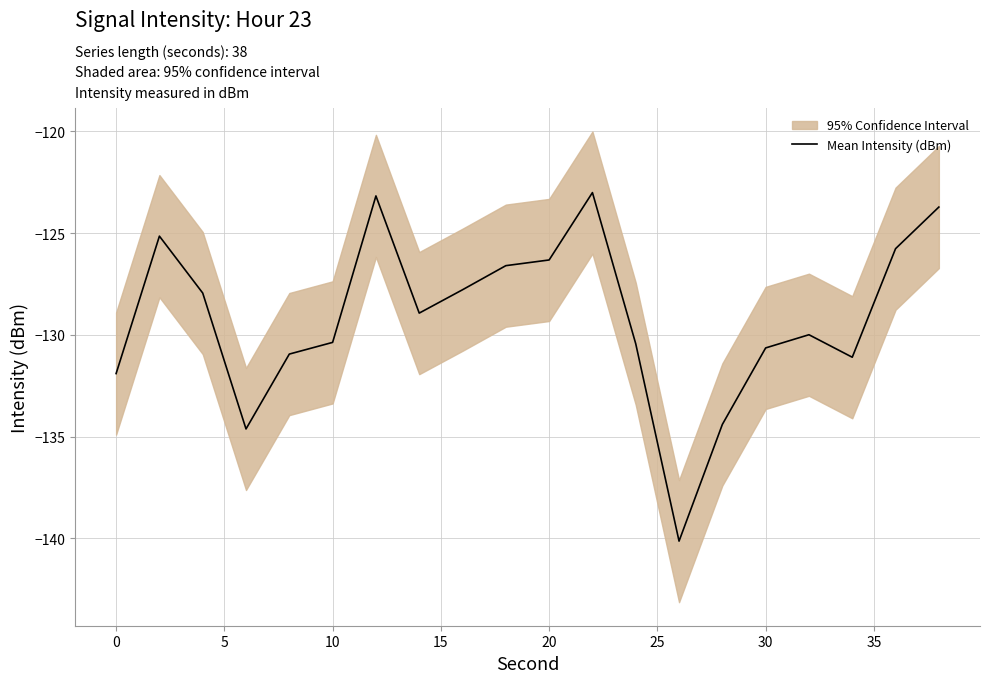

What is the difference between the maximum and second lowest values?

11.6